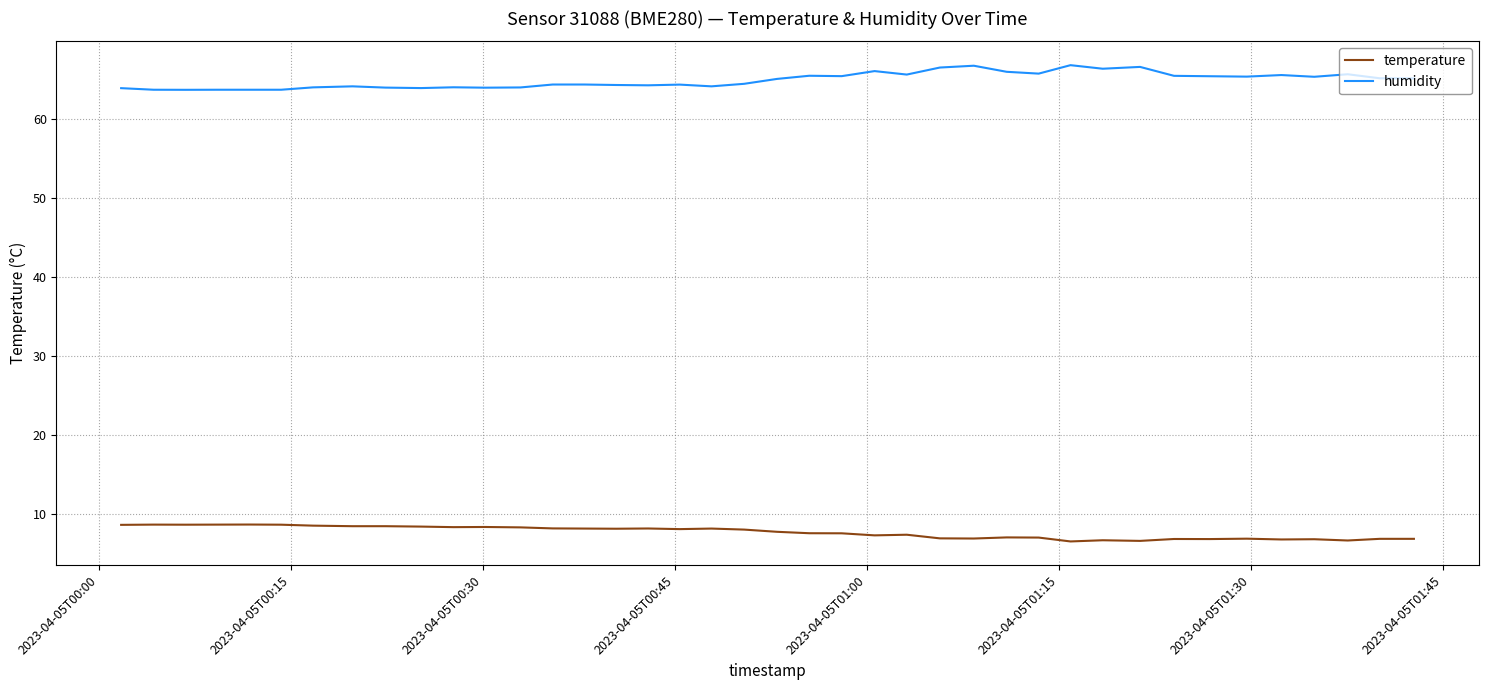

What are all the series names shown in the legend?

temperature, humidity